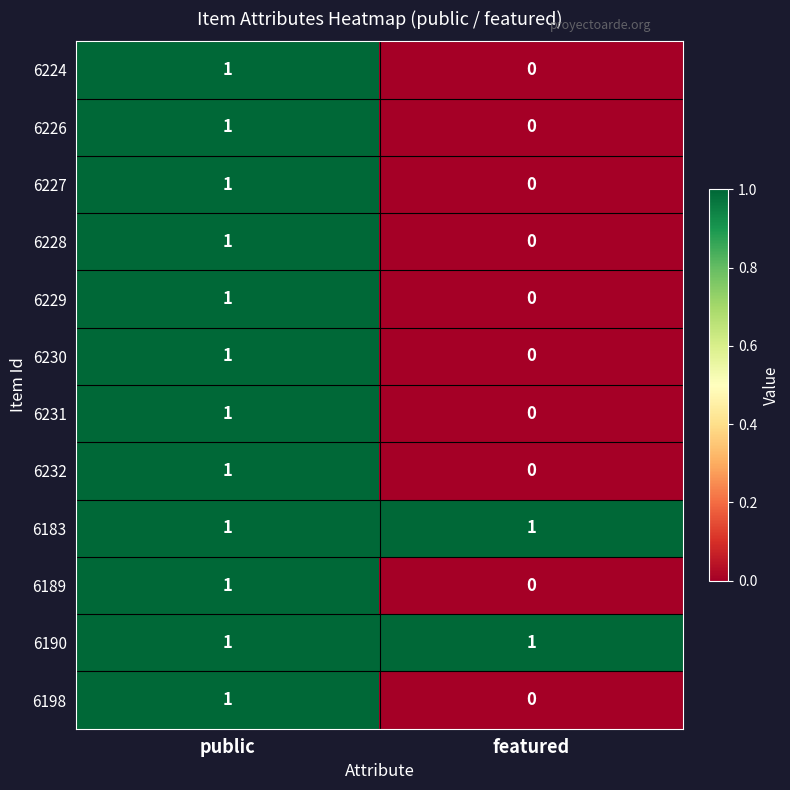

What is the difference between the highest and lowest values at featured?

1